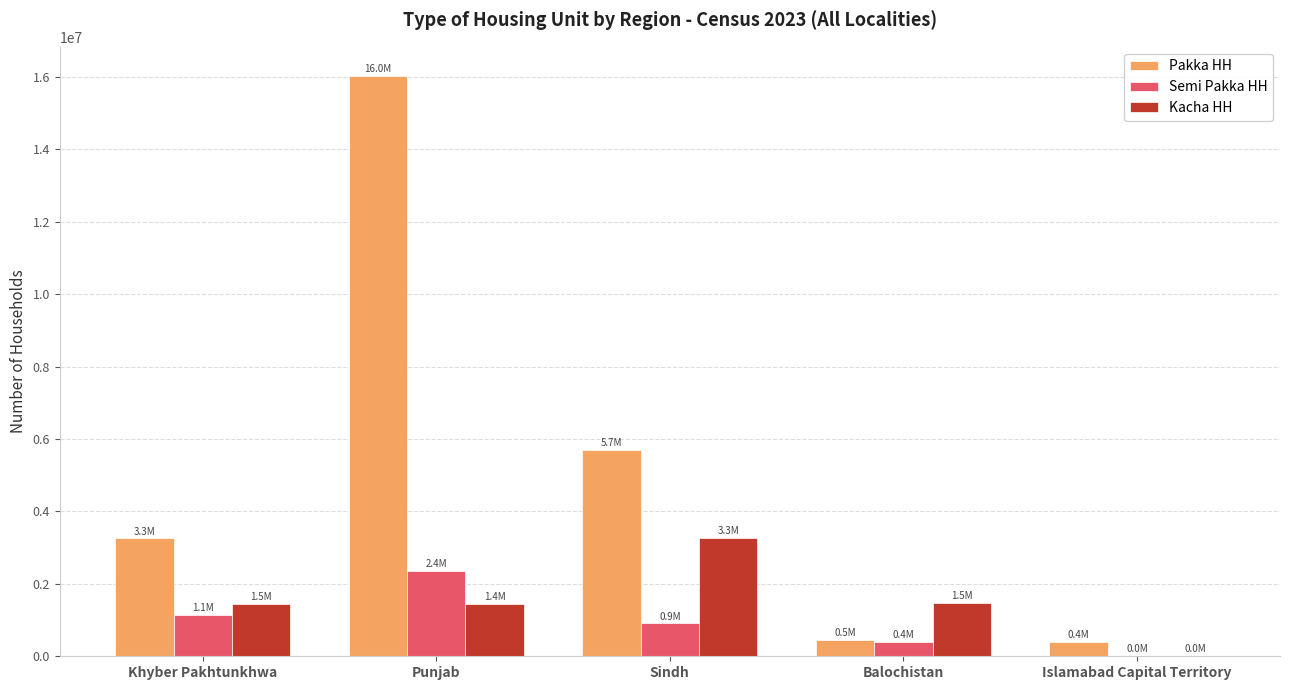

Read the Kacha HH value at Balochistan.

1473343